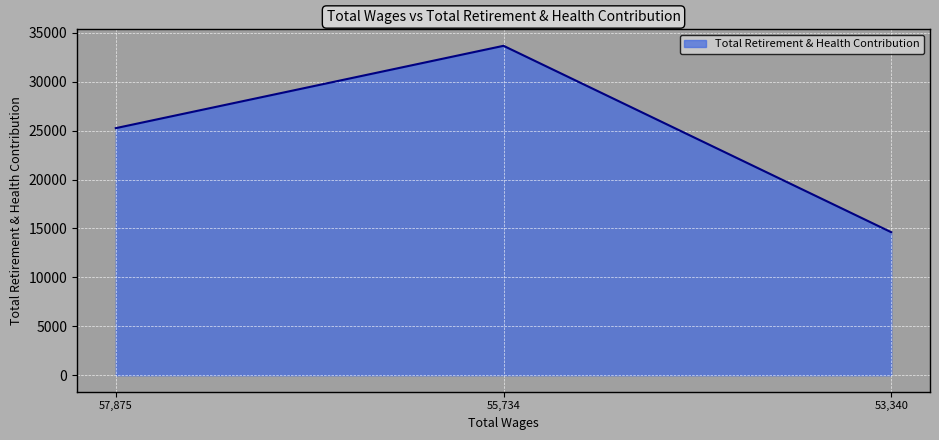

List the labels in order of value, smallest first.

53,340, 57,875, 55,734